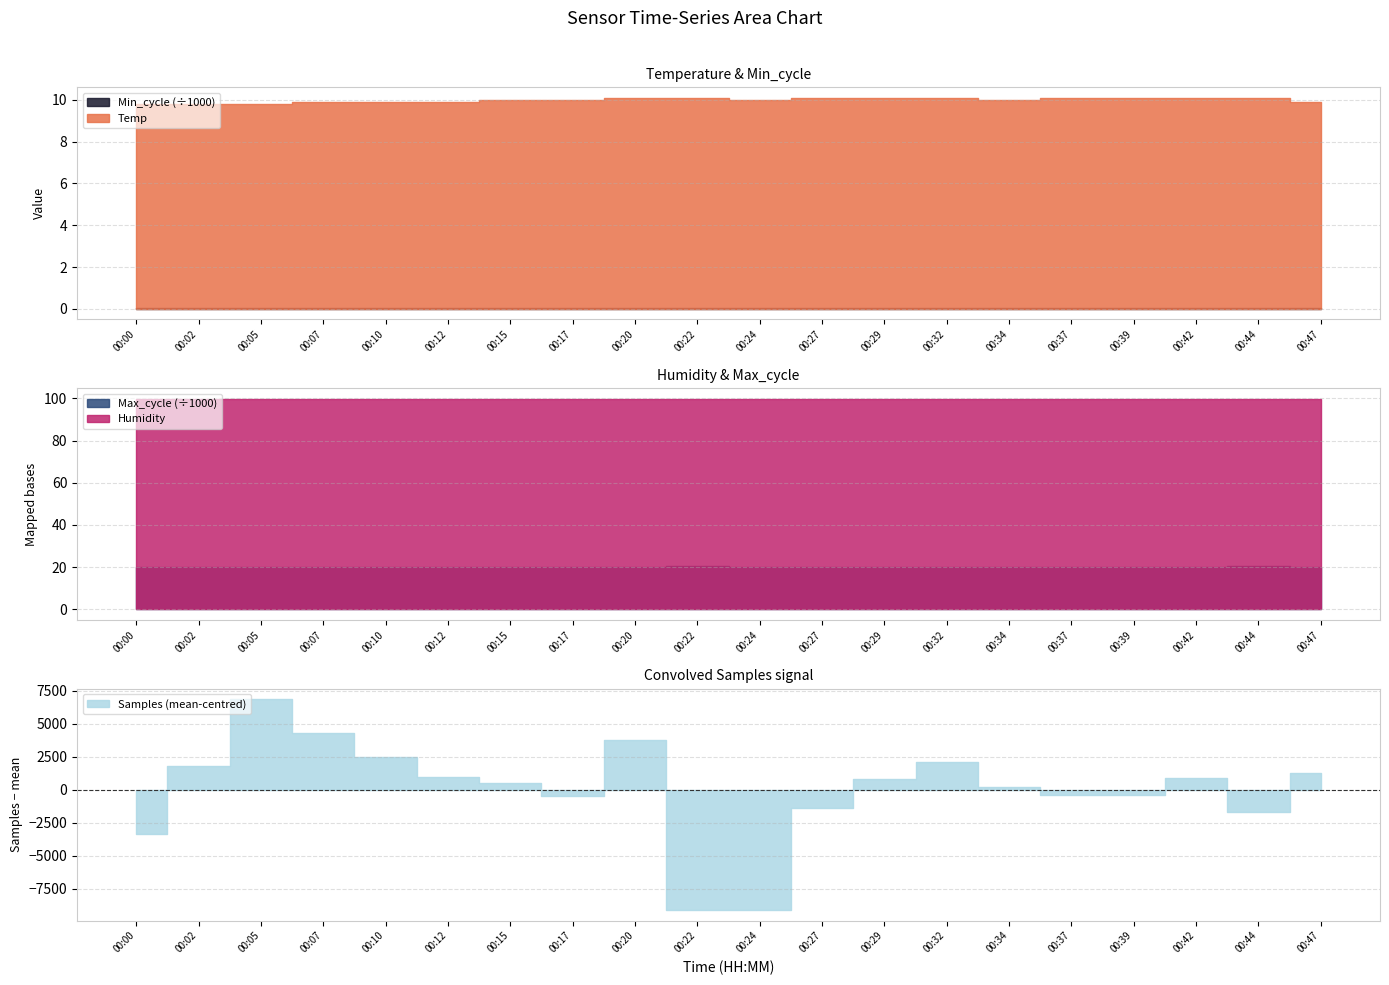

True or false: Max_cycle and Samples cross at least once.

False